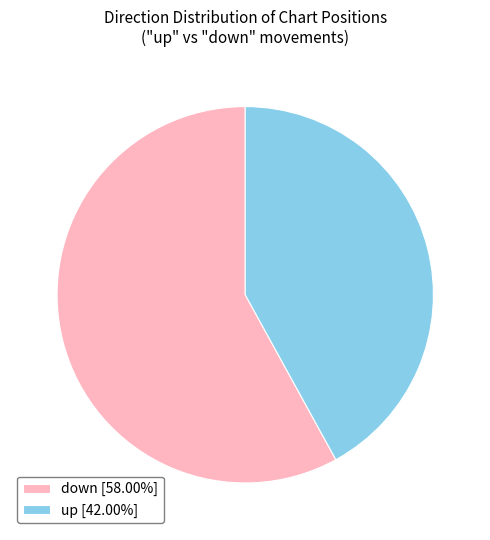

Count the number of slices in the pie.

2